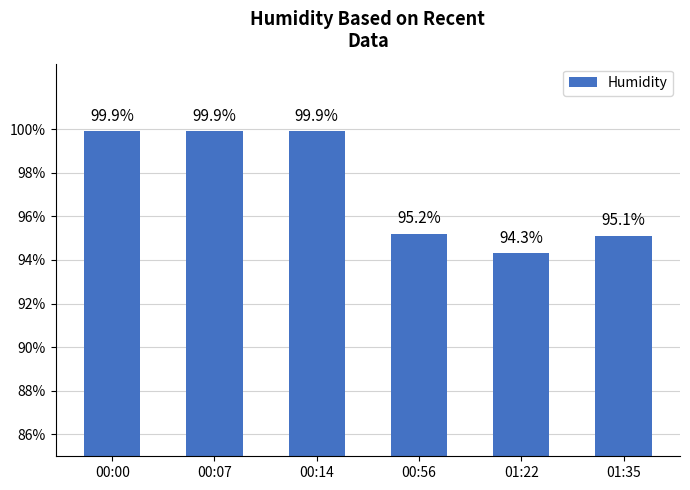

How many values exceed 99?

3